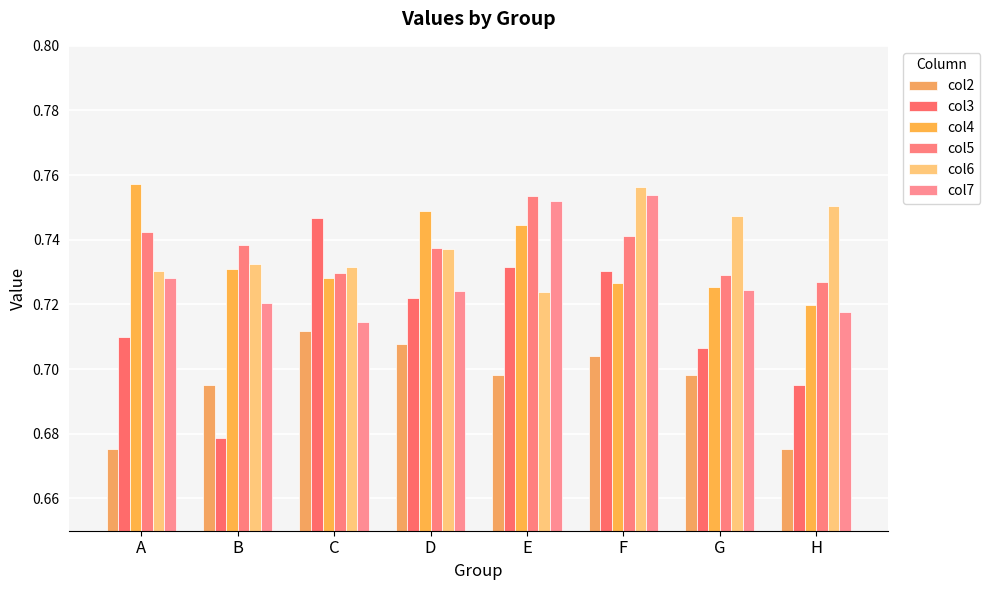

What is the difference between the maximum and minimum values in the col3 series?

0.1